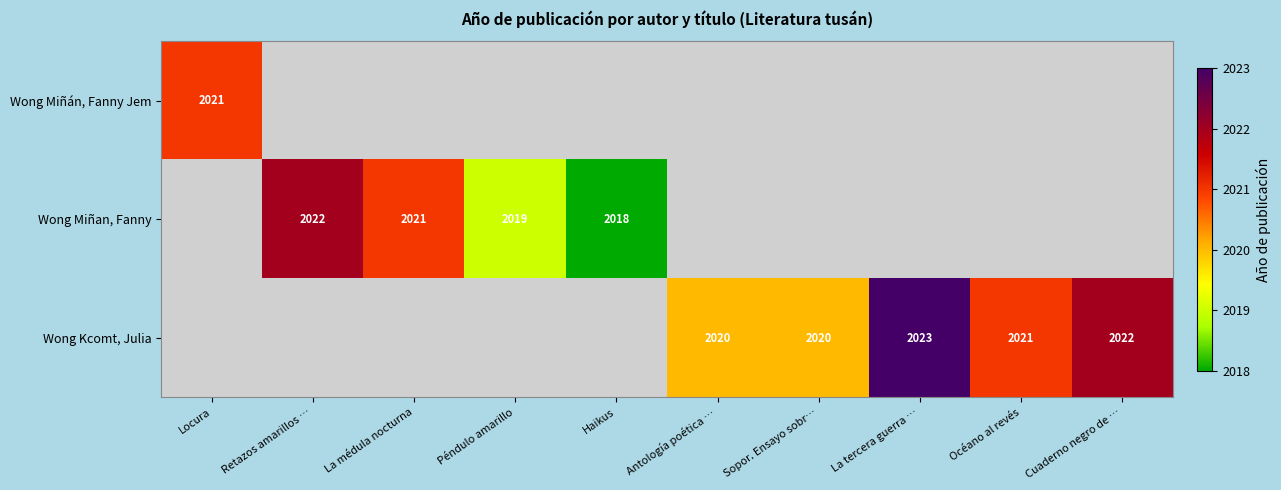

Is it true that Wong Miñan, Fanny equals 2019 at Péndulo amarillo?

True